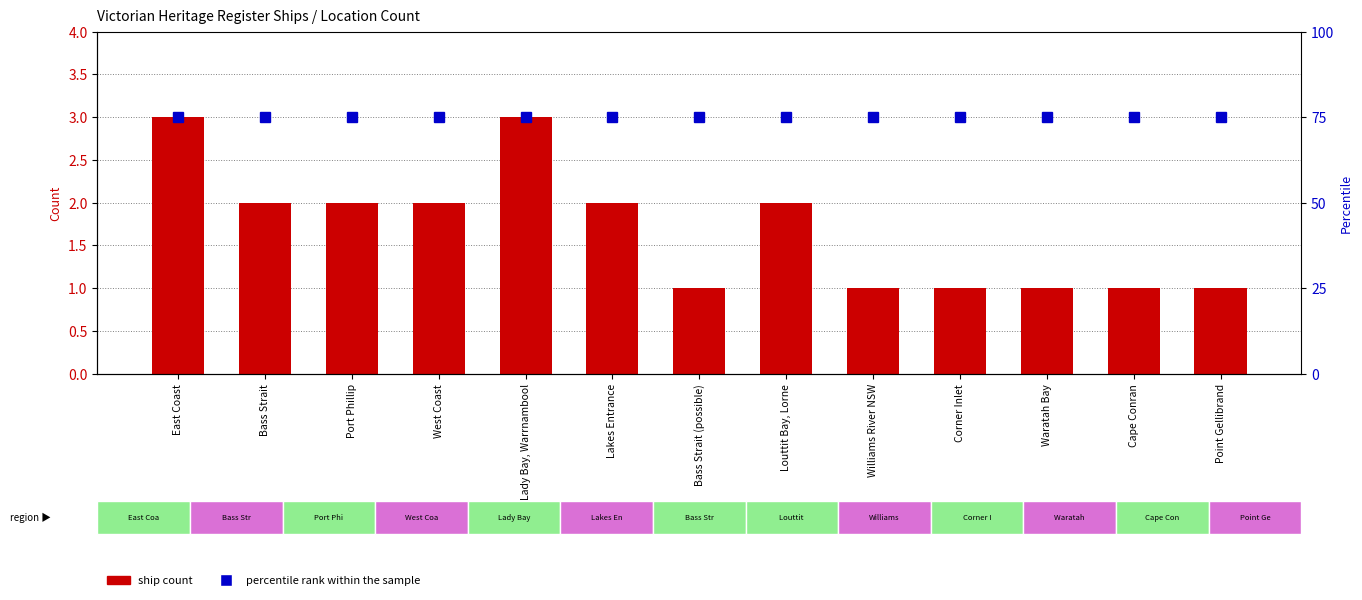

Which series has the largest range (max minus min)?

ship count